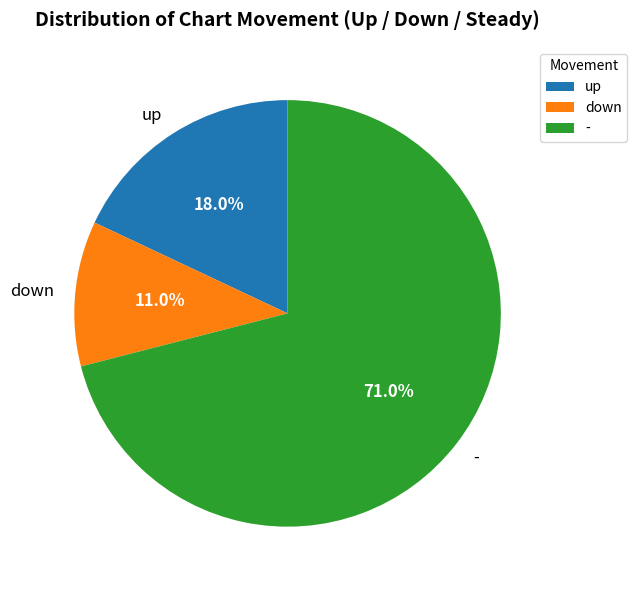

How many segments does this pie chart have?

3